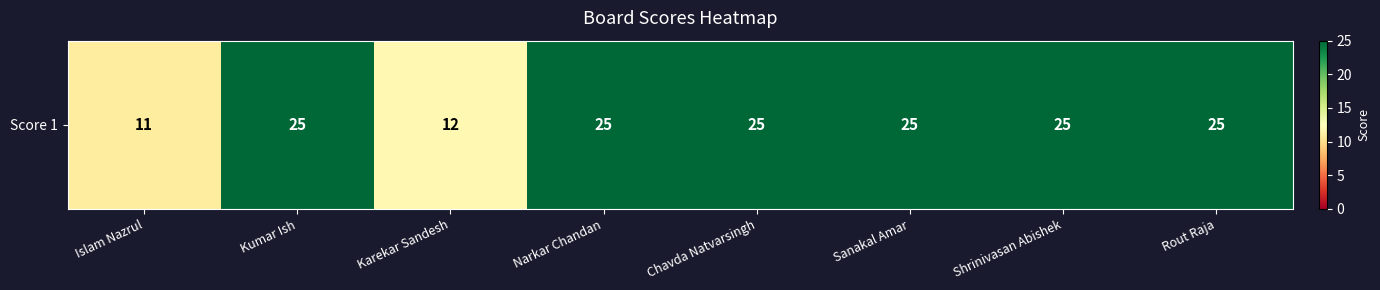

Count the number of data series in this chart.

1